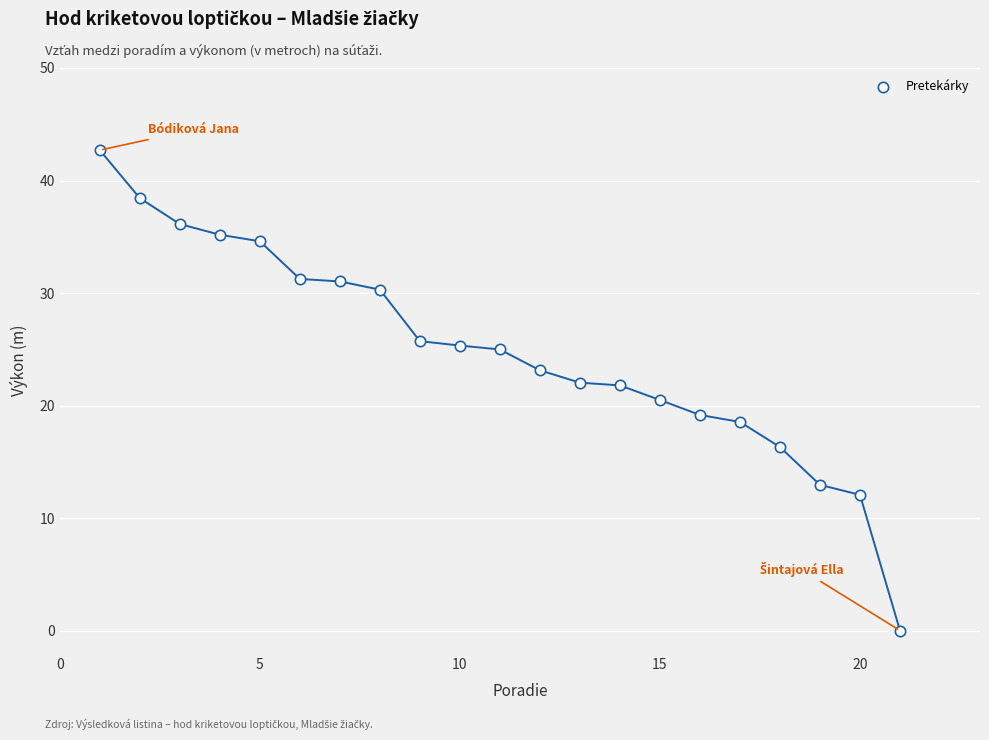

What is the range of Y values (max minus min)?

42.7